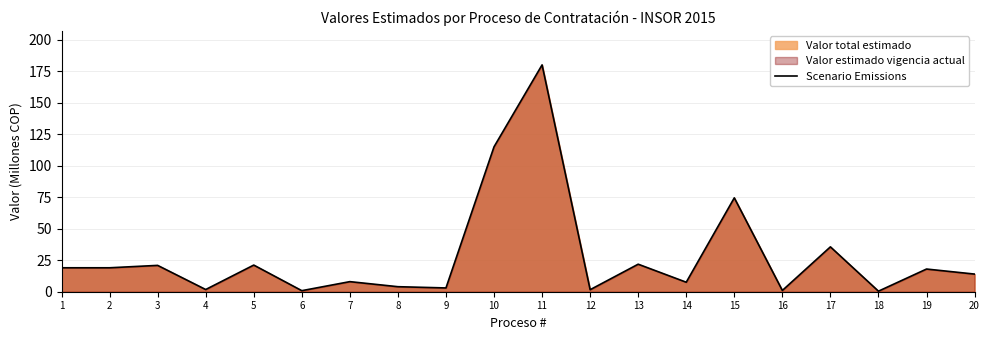

What is the ratio of the value at 3 to the value at 13?

1.0